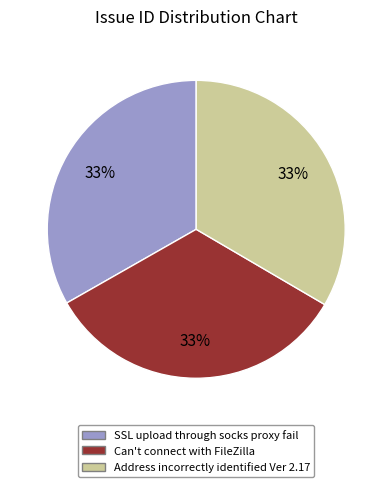

To the nearest percent, what is the average slice percentage?

33%